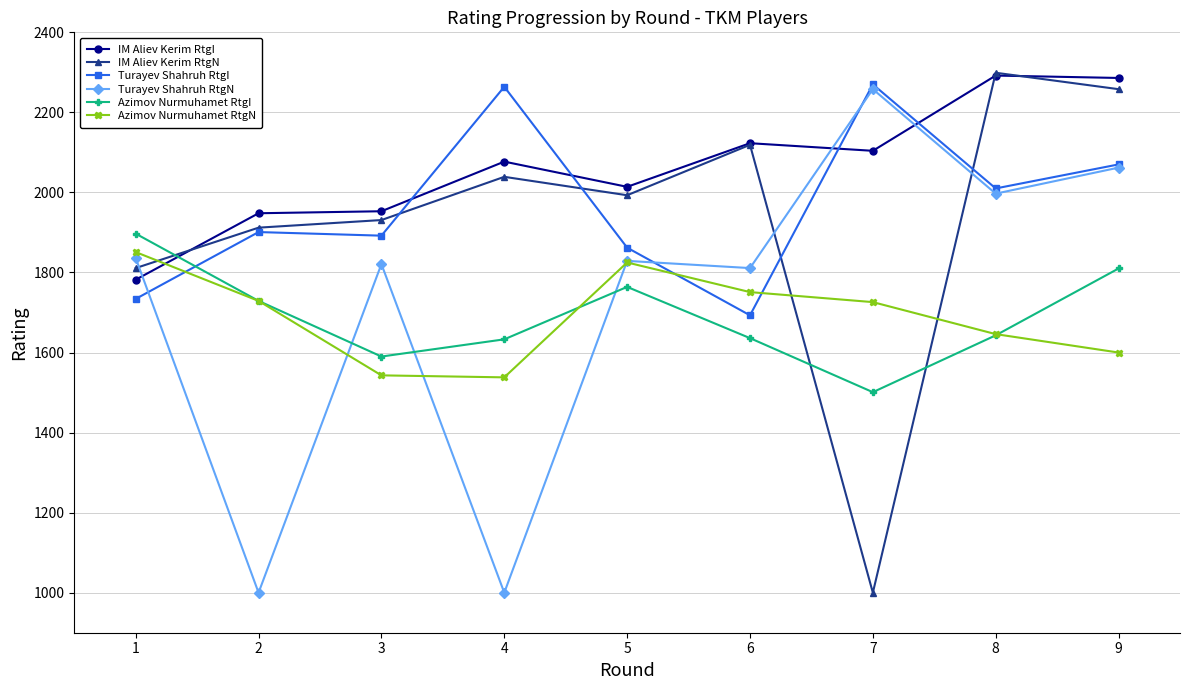

How many data points in IM Aliev Kerim RtgN are less than 1993?

4